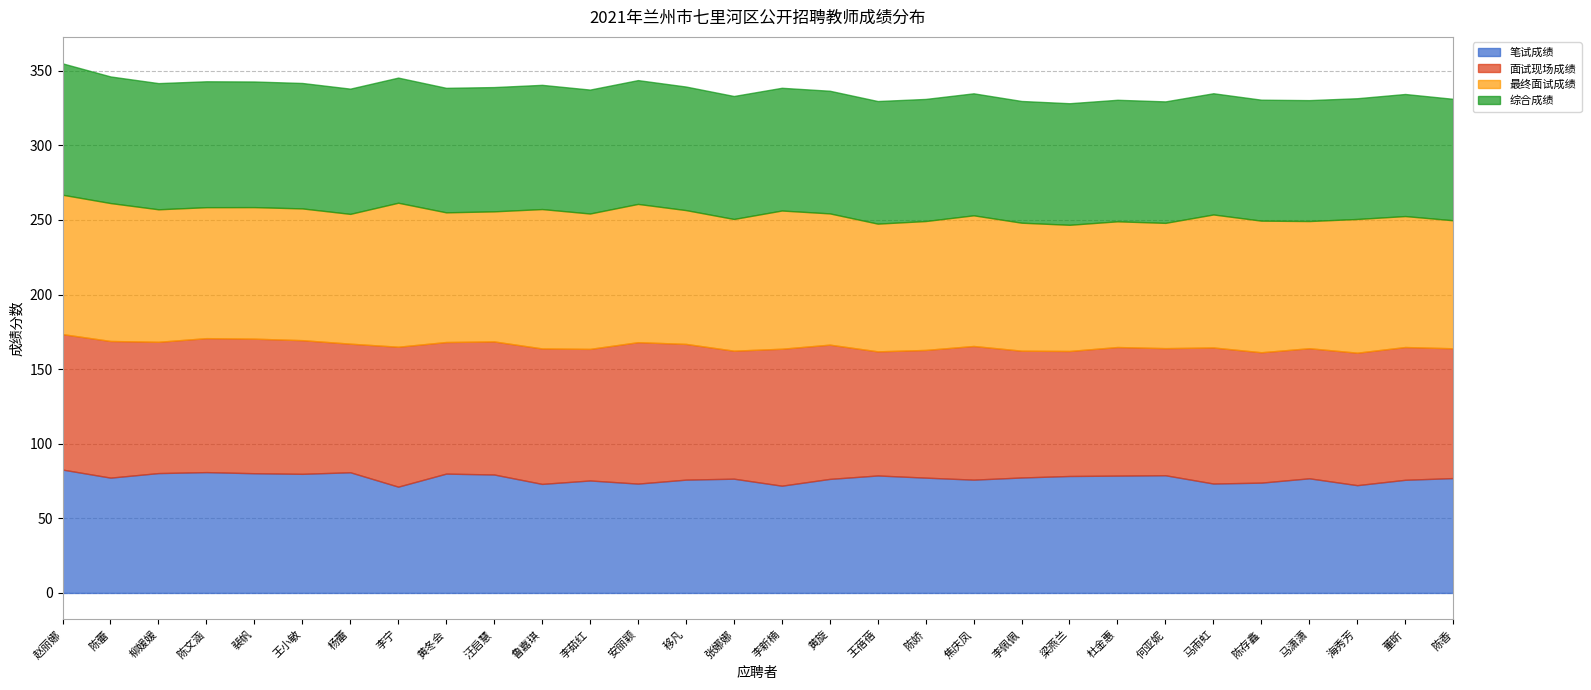

What are all the series names shown in the legend?

笔试成绩, 面试现场成绩, 最终面试成绩, 综合成绩